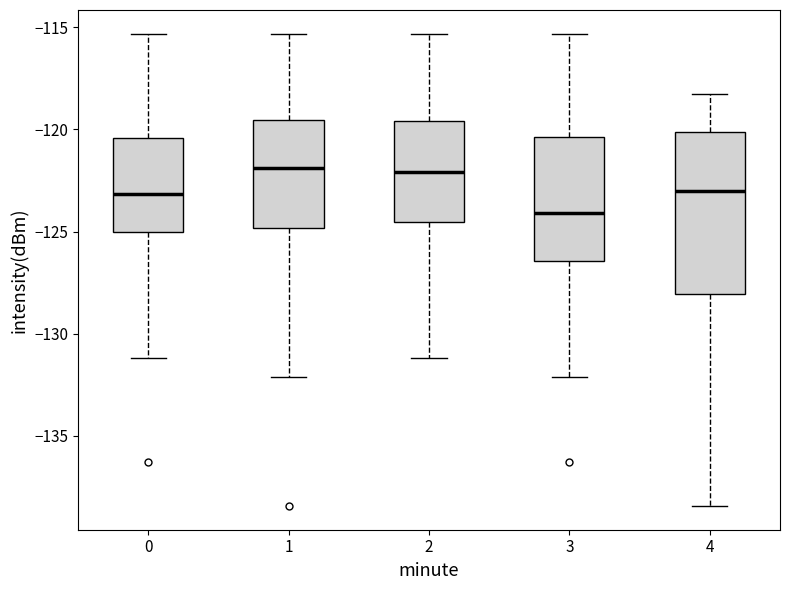

Which box's median line is the lowest?

3